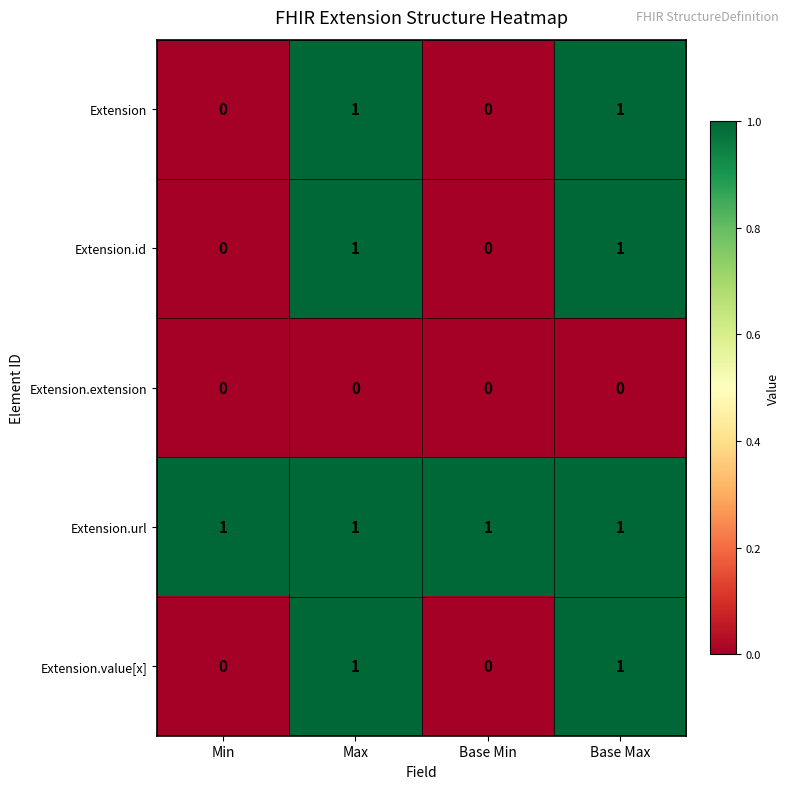

What is the total value across all series at Min?

1